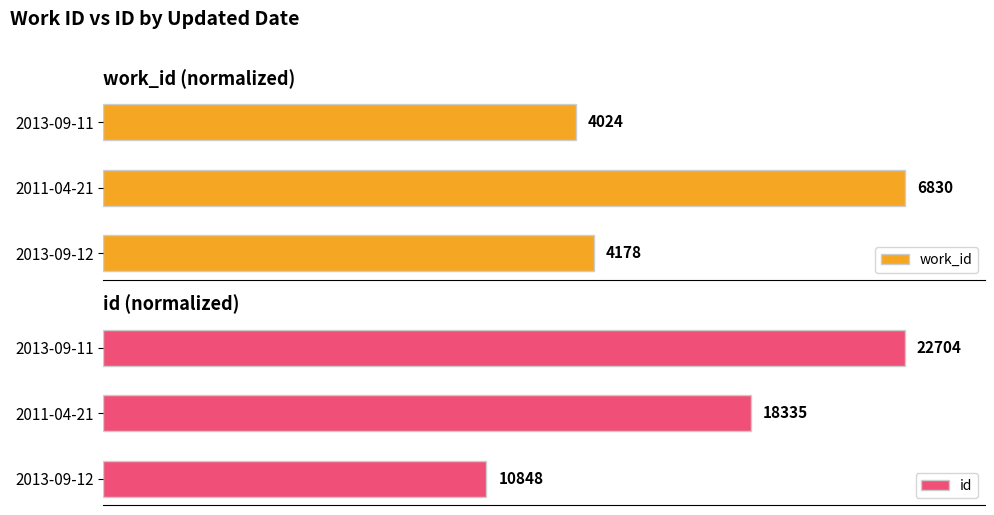

Which series changed the most between 2013-09-12 and 2013-09-11?

id